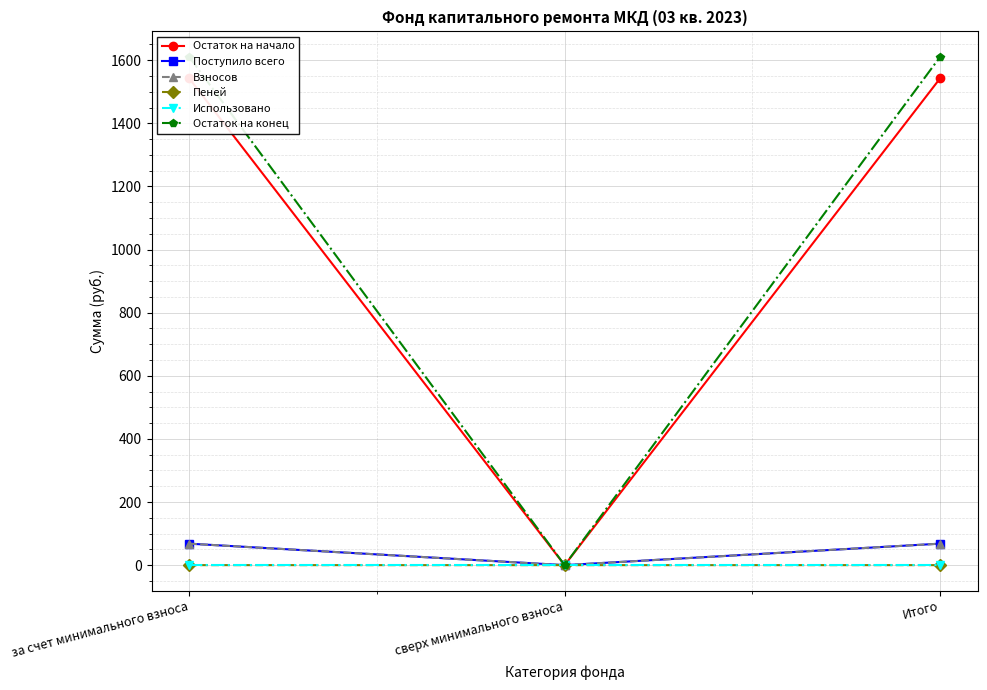

How many data points in Остаток на начало are above 1542?

2